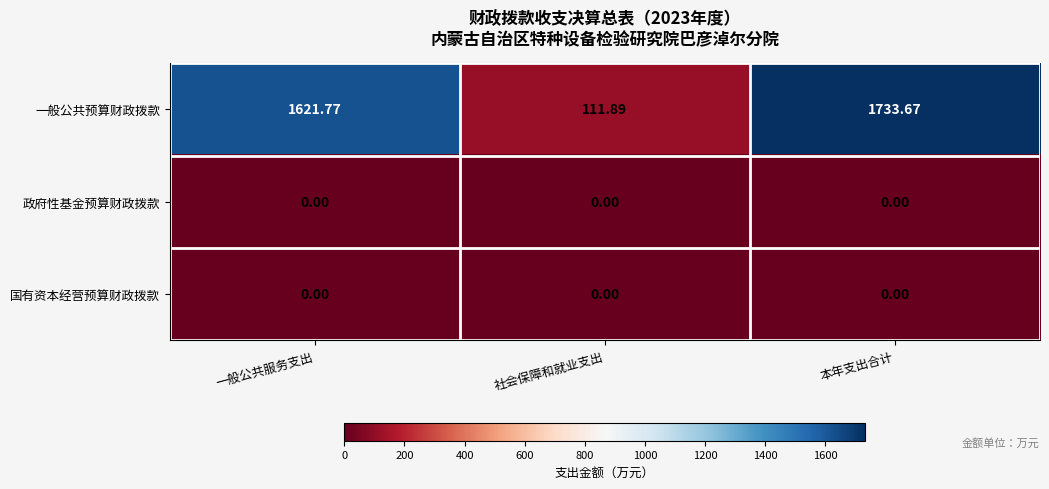

Between 社会保障和就业支出 and 本年支出合计, which series saw the biggest shift?

一般公共预算财政拨款